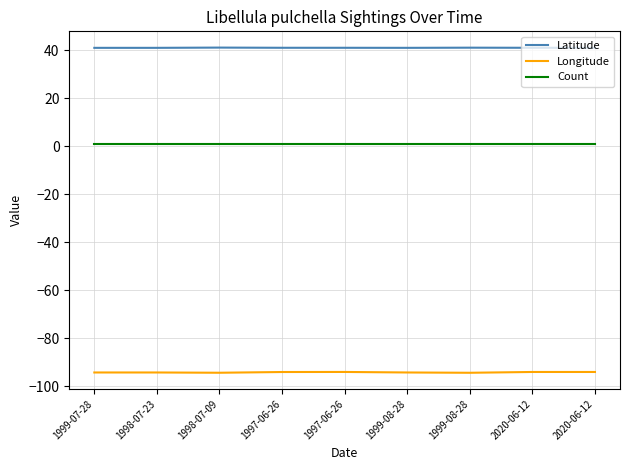

Which series has the largest total across all categories?

Latitude